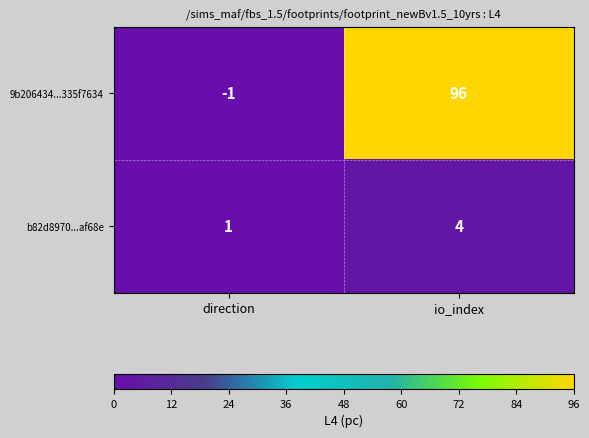

Which category has the lowest value across all series?

direction